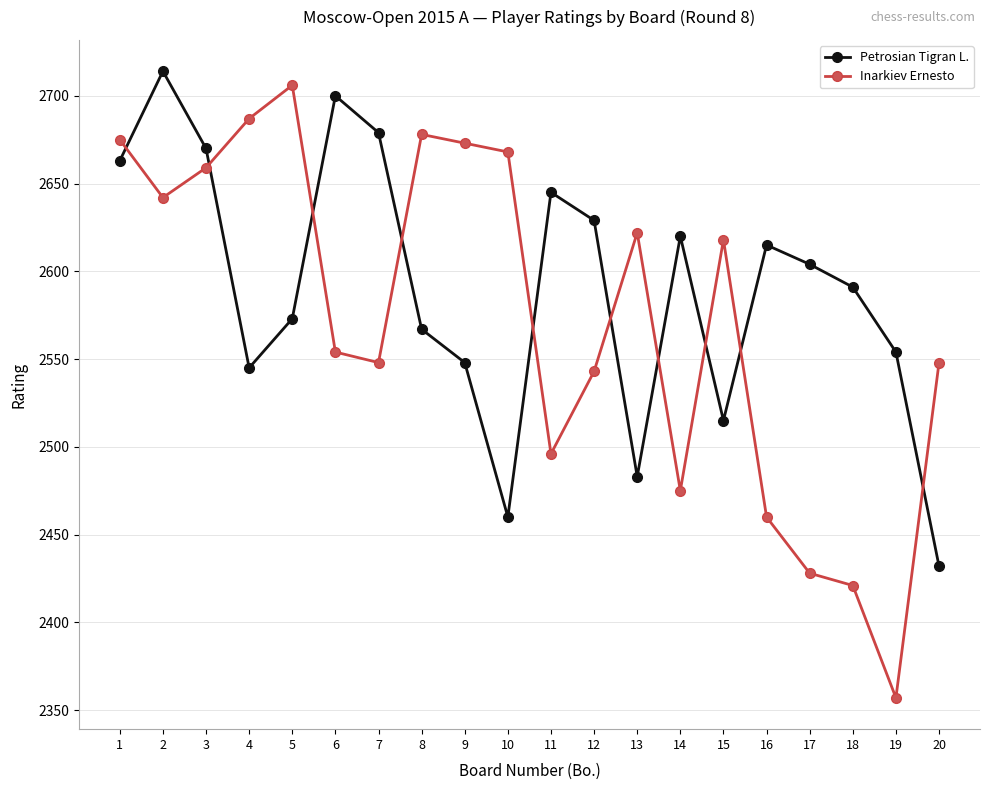

How many interior local peaks does the Inarkiev Ernesto series have?

4